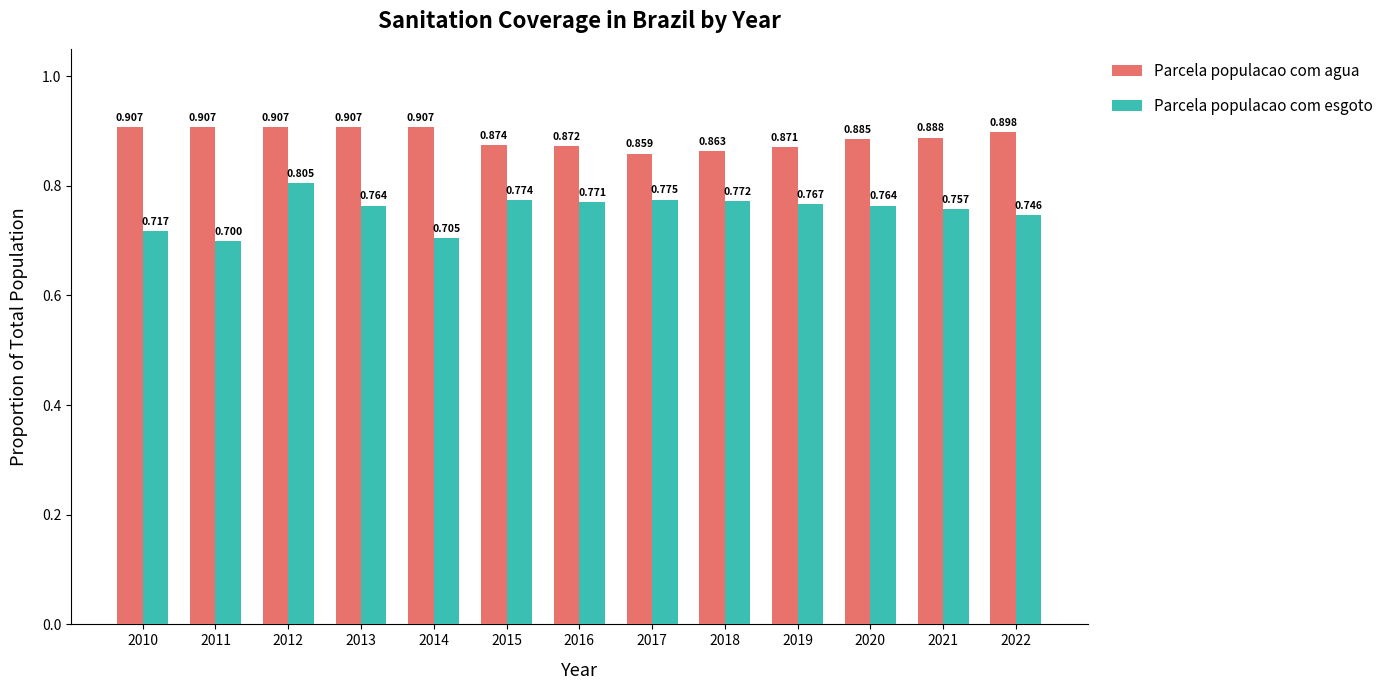

True or false: Parcela populacao com esgoto has a value of 1.3 at 2021.

False